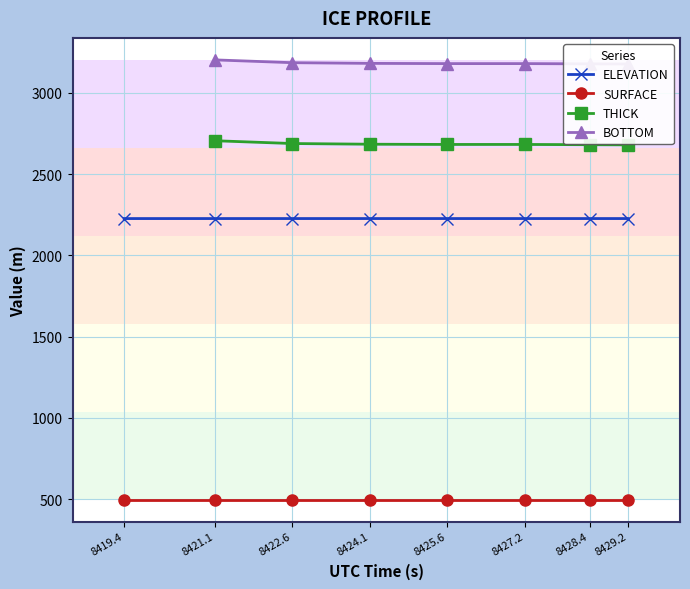

What is the total value across all series at 8425.6?

8586.5